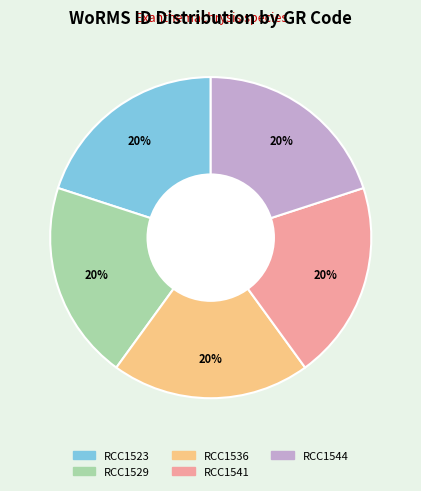

How many segments does this pie chart have?

5